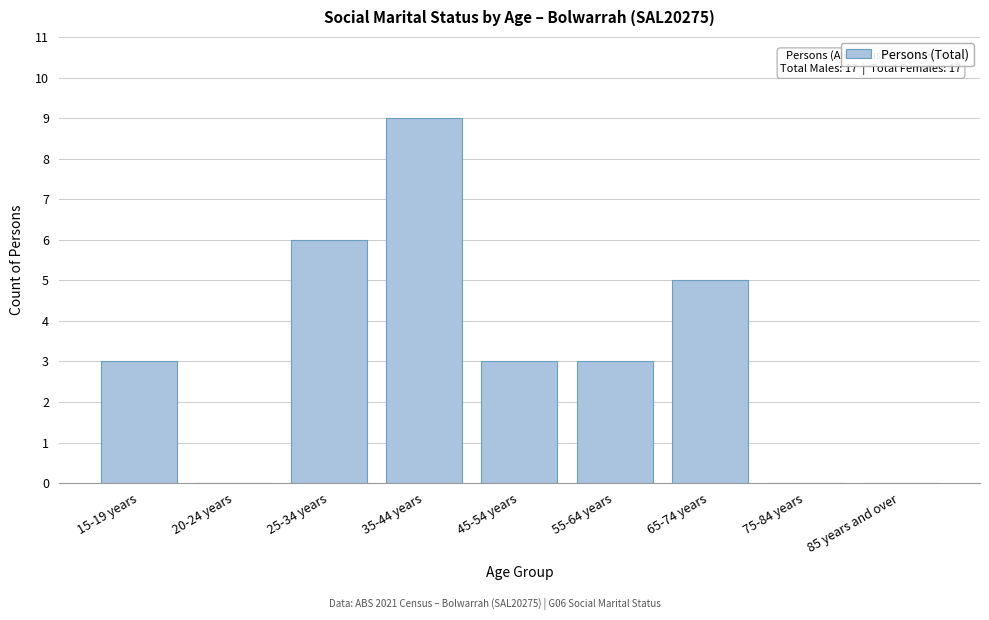

Reading left to right, list all the values displayed in this chart.

15-19 years=3	20-24 years=0	25-34 years=6	35-44 years=9	45-54 years=3	55-64 years=3	65-74 years=5	75-84 years=0	85 years and over=0